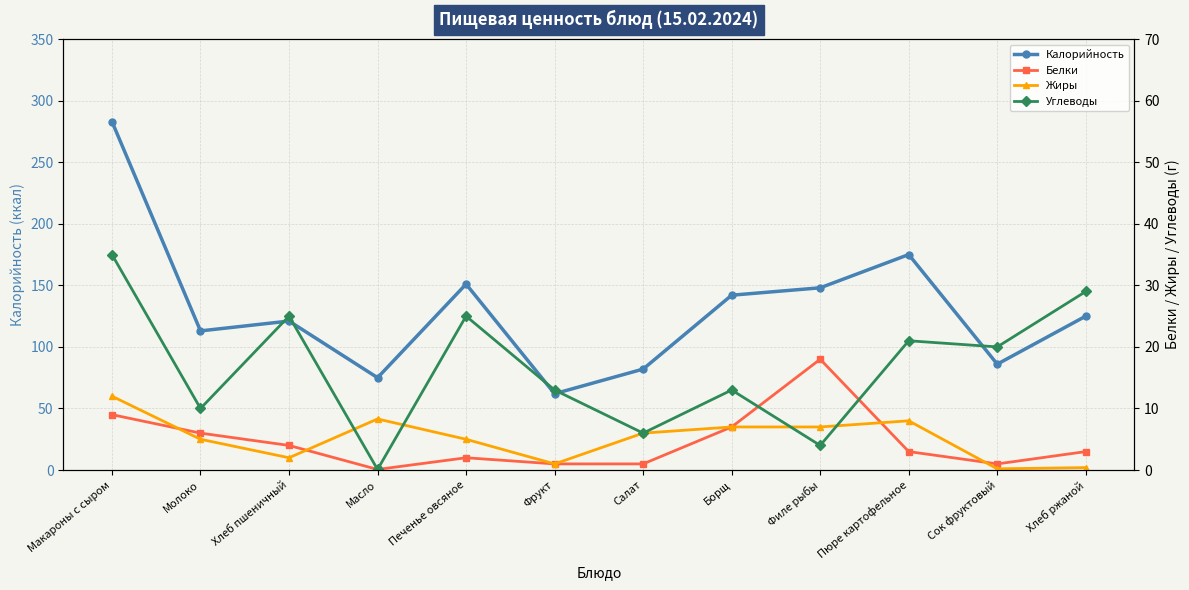

What is the difference between the highest and lowest values at Печенье овсяное?

149.0